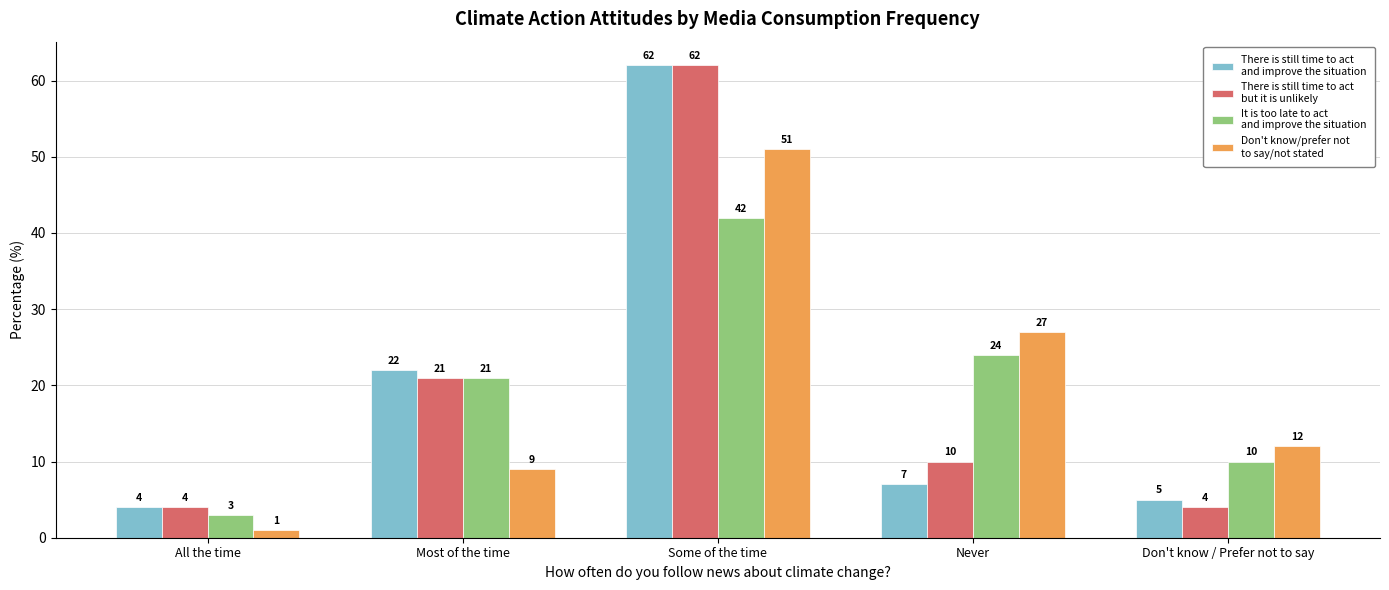

What position from the right is Some of the time?

3